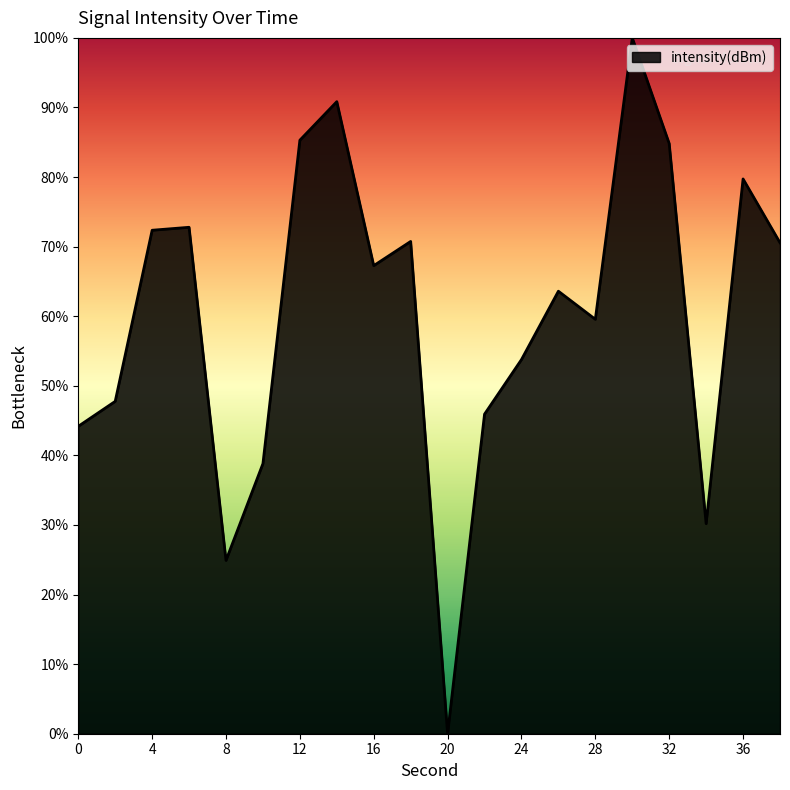

What is the sum of all values?

1203.1